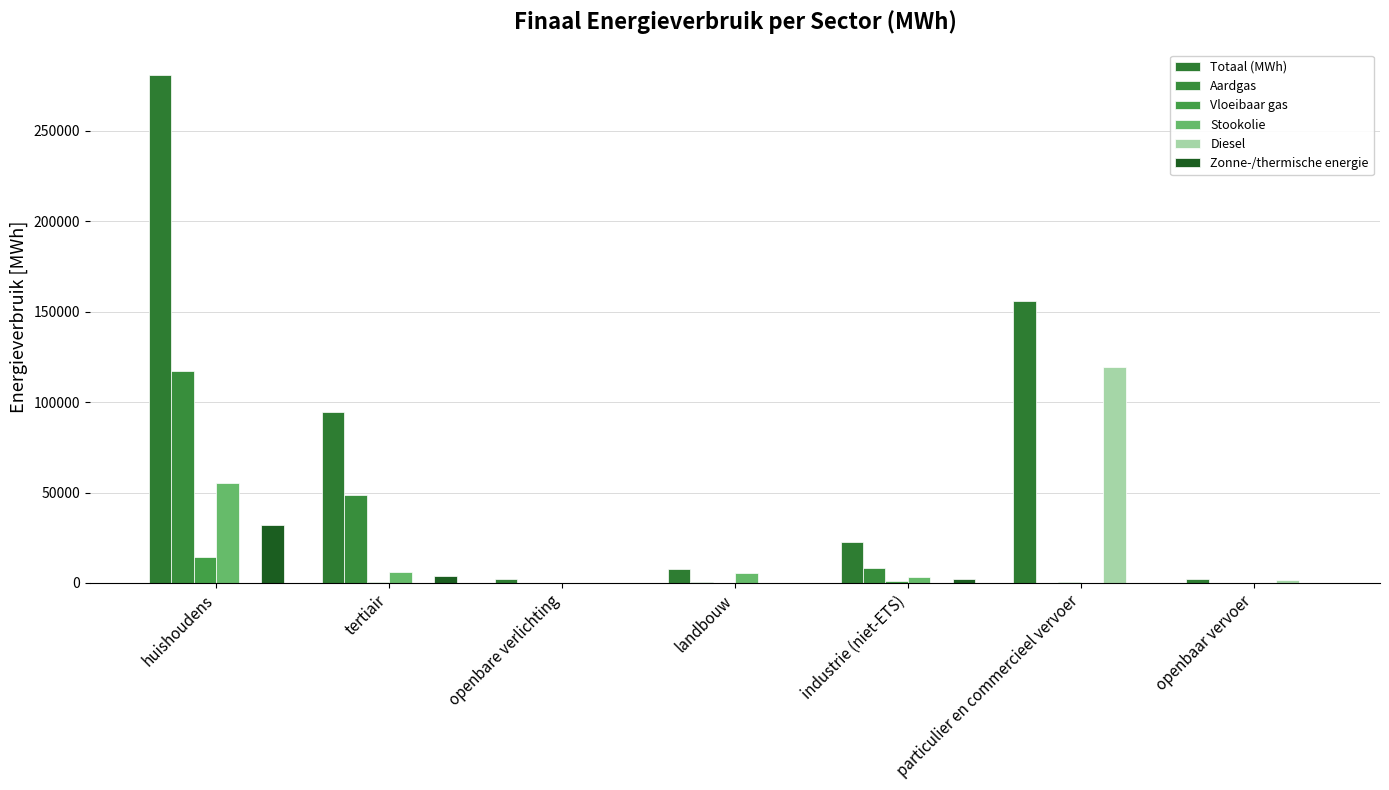

What is the sum of all Zonne-/thermische energie values?

38237.0